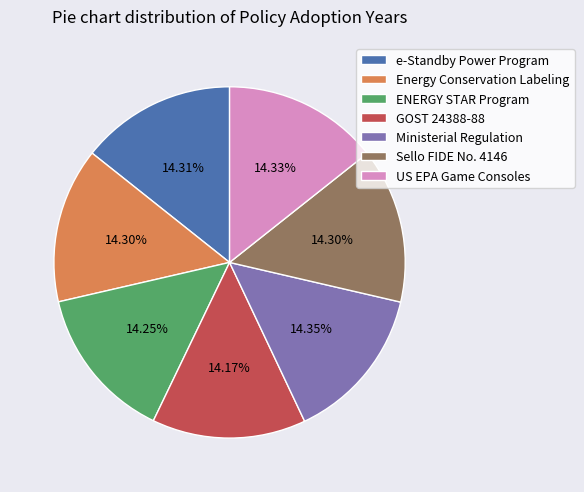

Is e-Standby Power Program the majority of the pie?

No